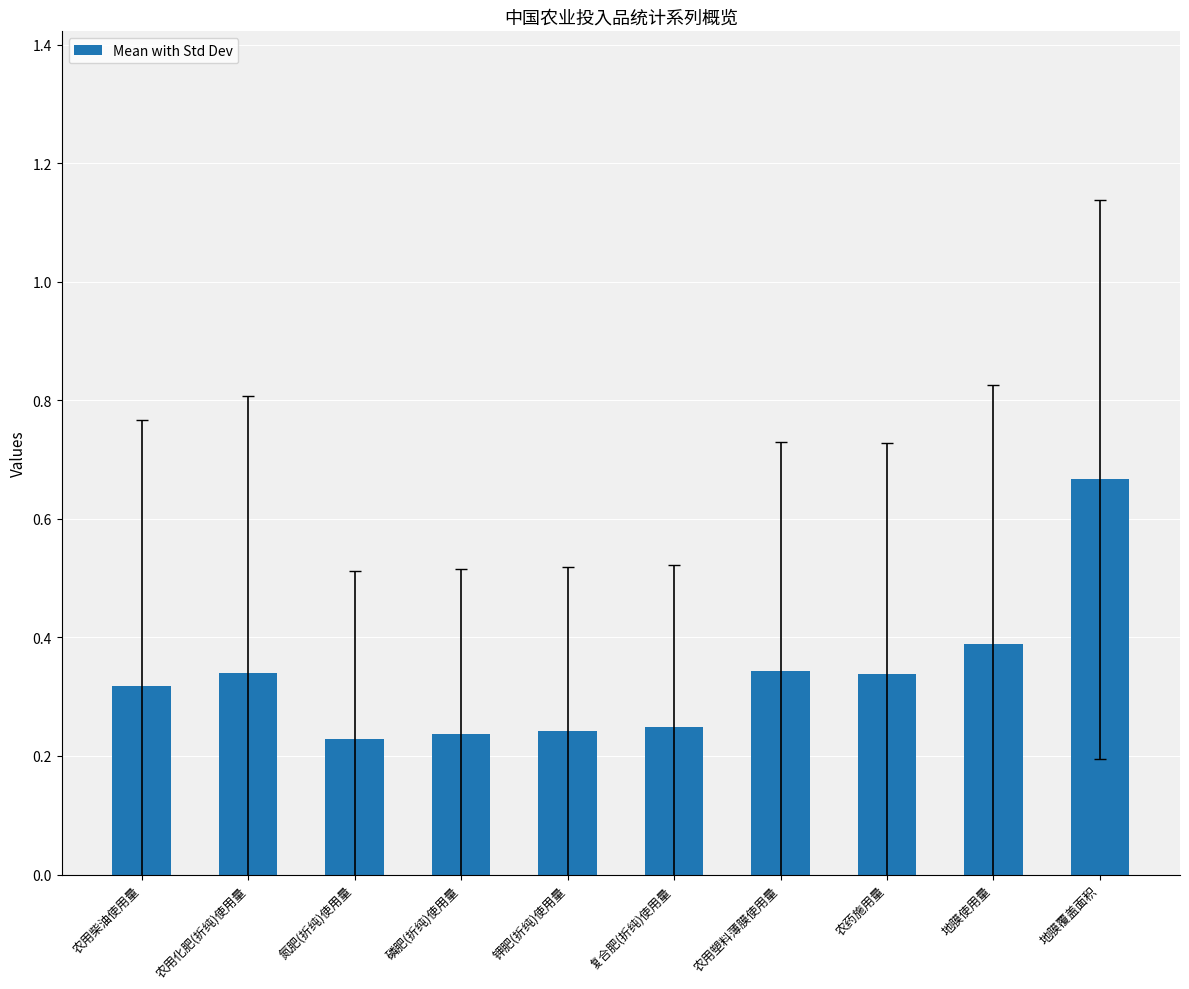

The value at 农用化肥(折纯)使用量 is 0.1. True or false?

False